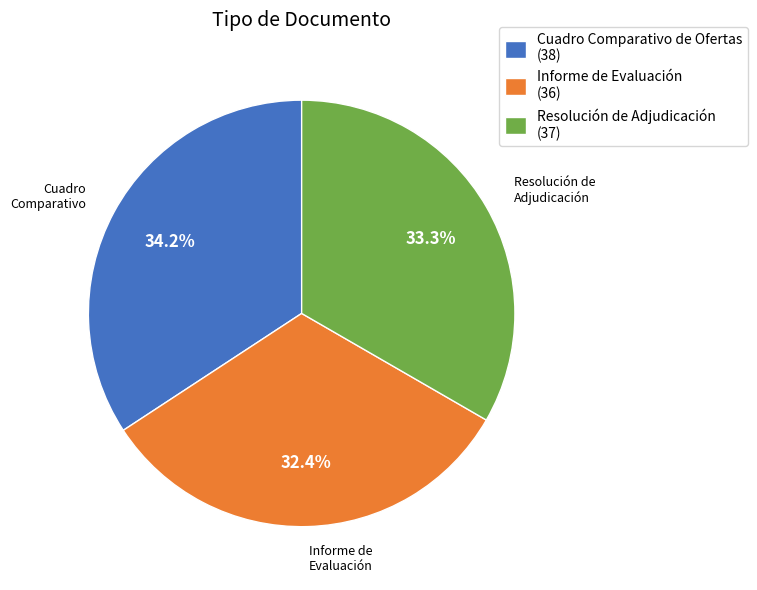

To the nearest percent, what is the difference between the largest and smallest slice percentages?

2%